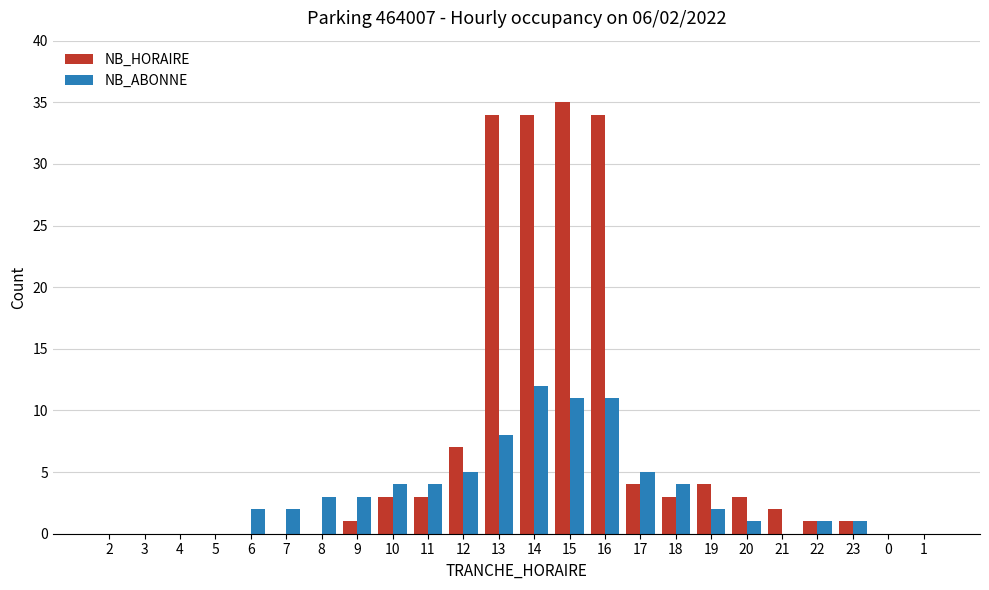

What is the spread (max minus min) of values at 21?

2